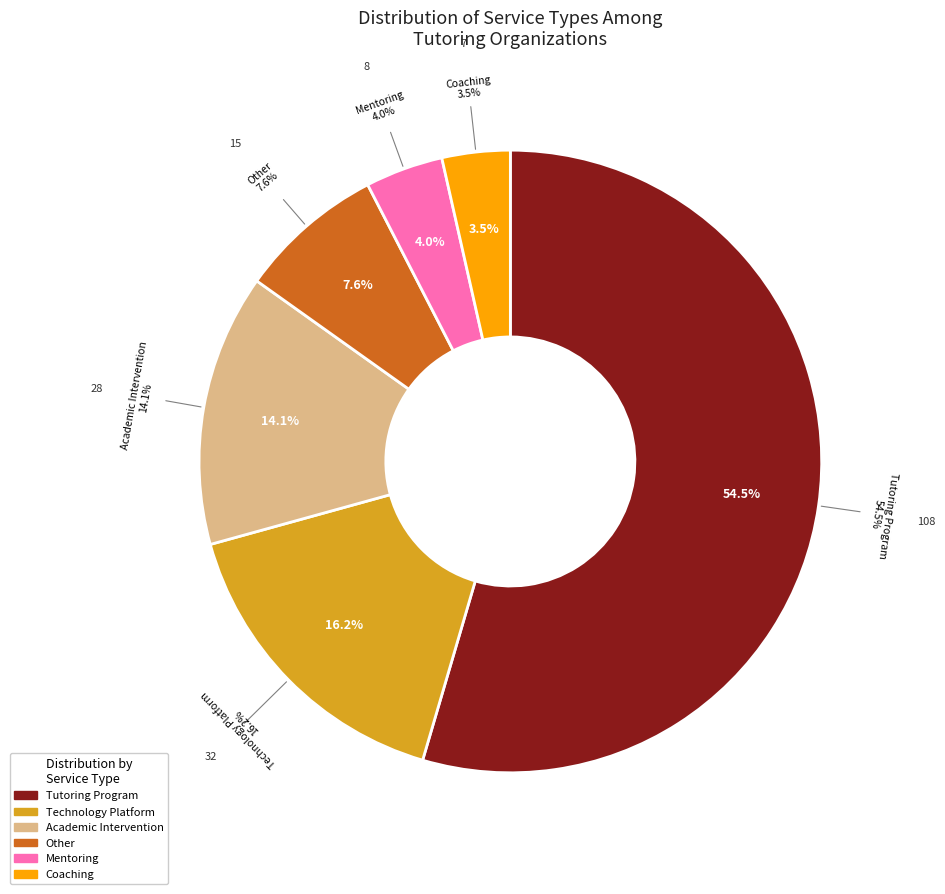

Which slice represents more than half of the pie?

Tutoring Program